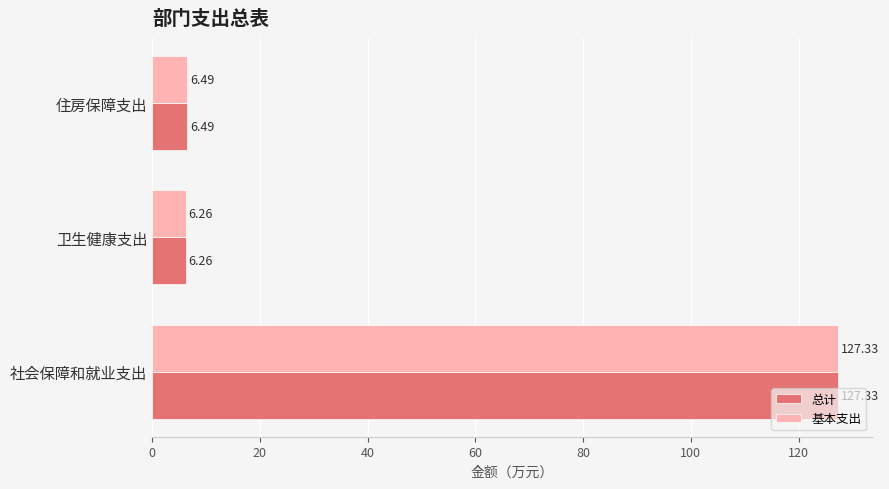

What is the difference between the maximum and minimum values in the 基本支出 series?

121.1